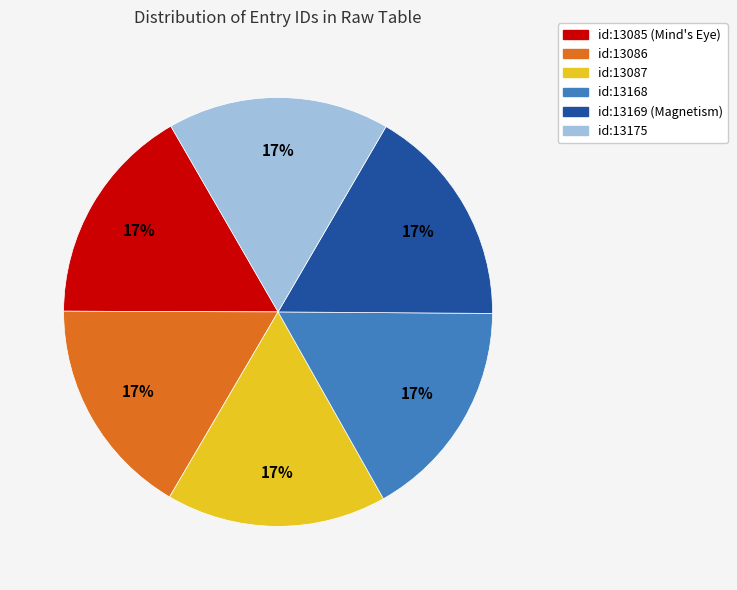

True or false: id:13175 accounts for 17% of the total.

True